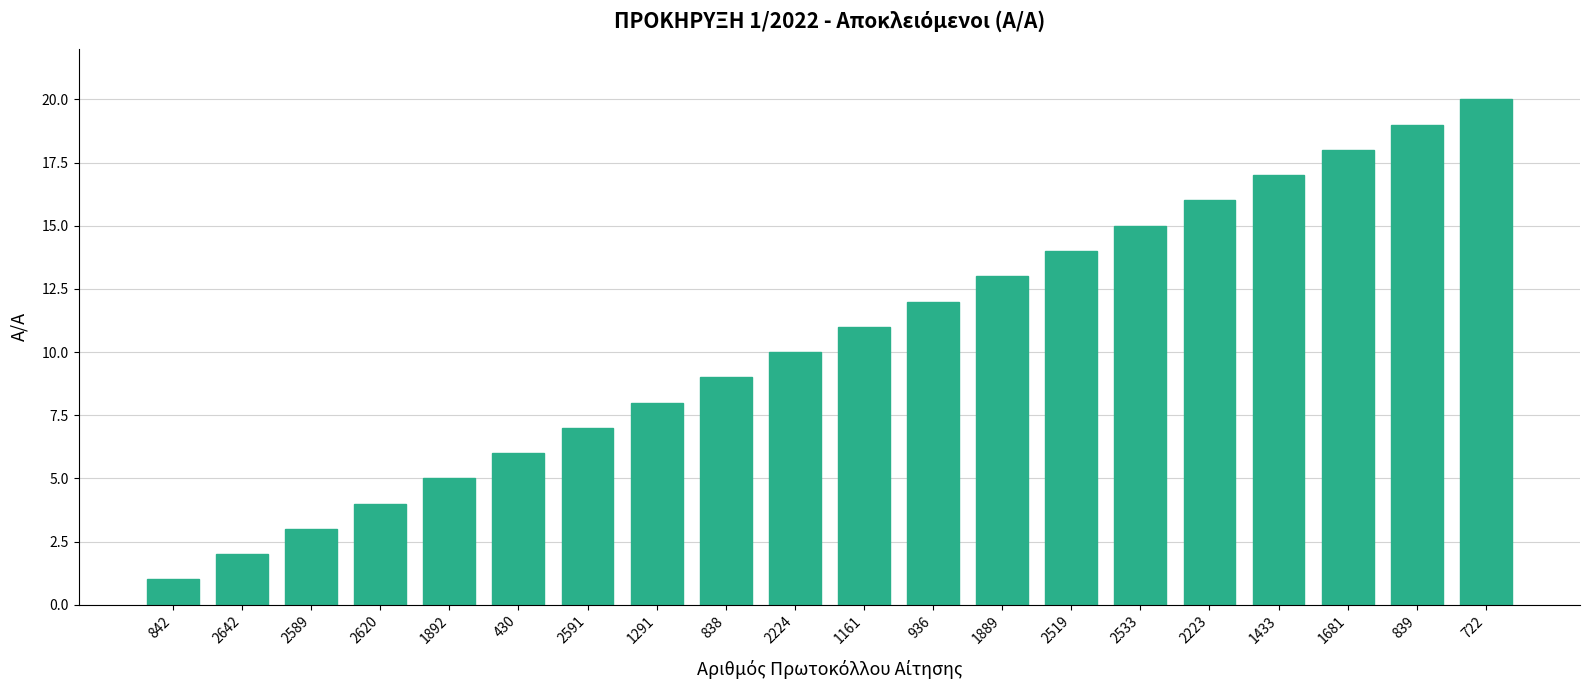

What is the smallest value displayed?

1